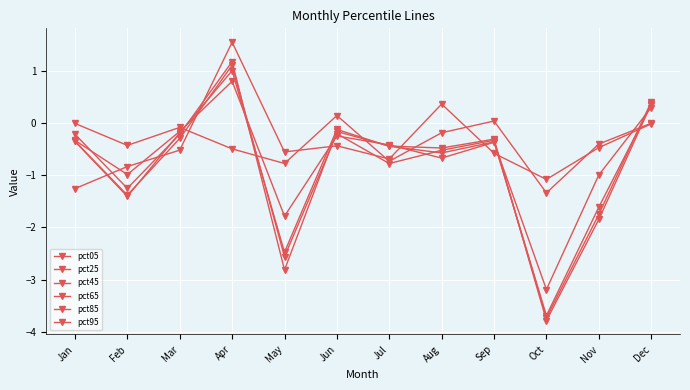

How many lines are shown in the chart?

6